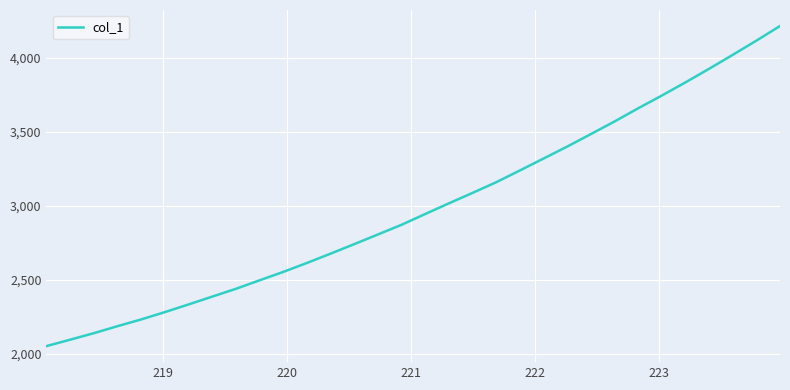

What is the smallest value displayed?

2050.0